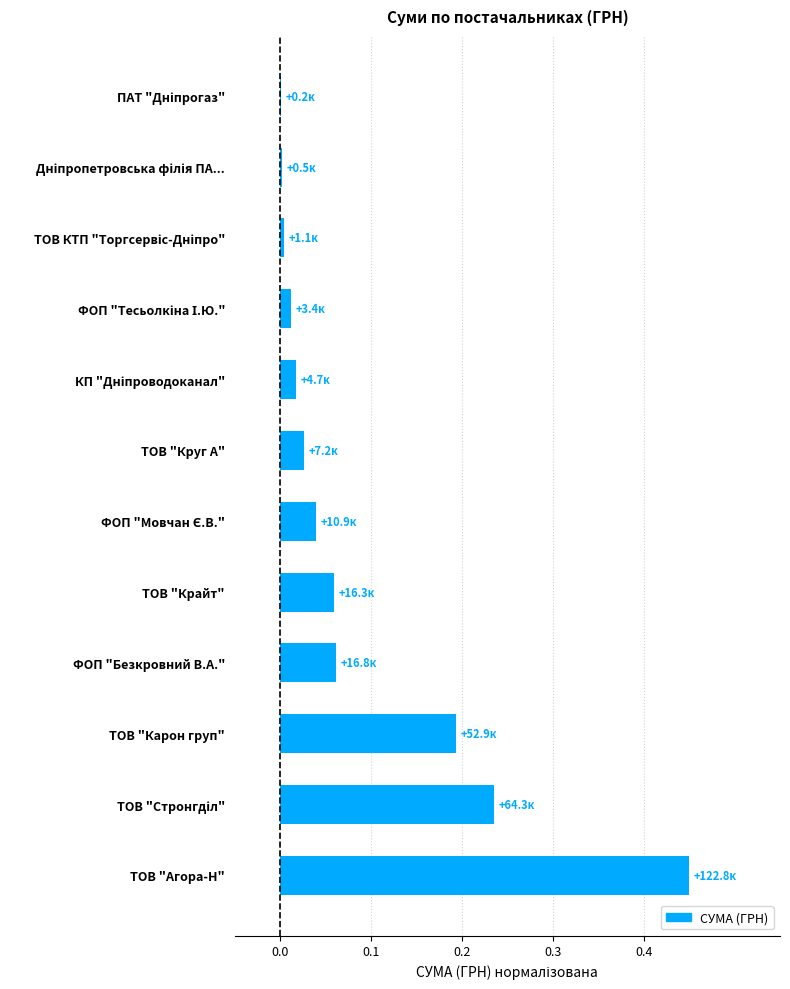

Which has a higher value, ТОВ "Крайт" or ТОВ "Агора-Н"?

ТОВ "Агора-Н"